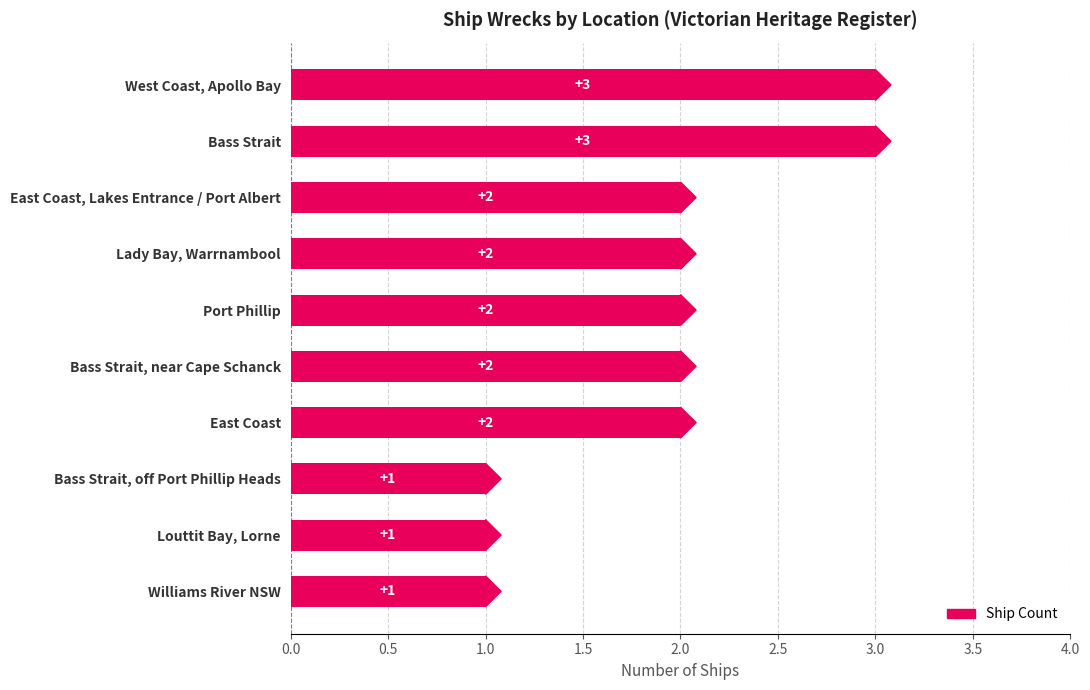

What is the sum of the values at East Coast and Williams River NSW?

3